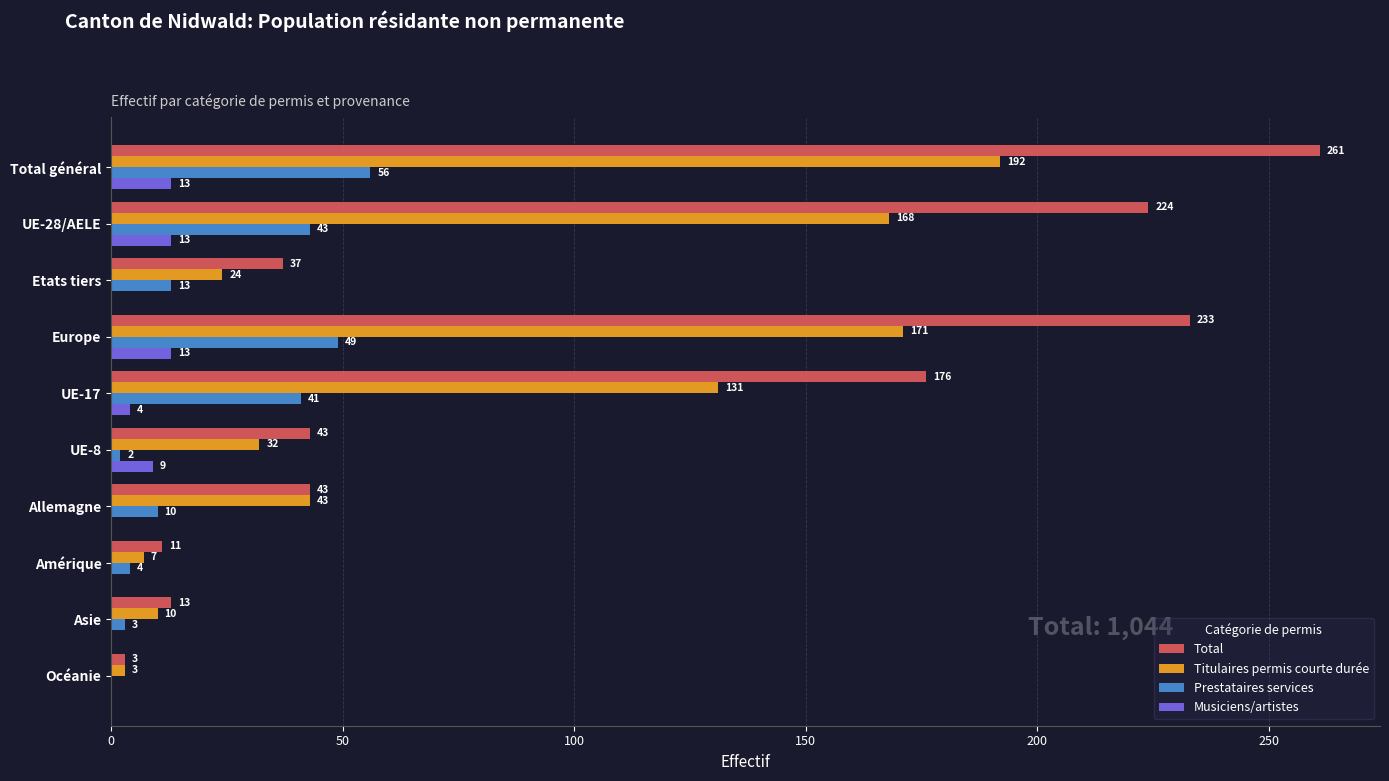

Which series changed the most between Total général and Europe?

Total